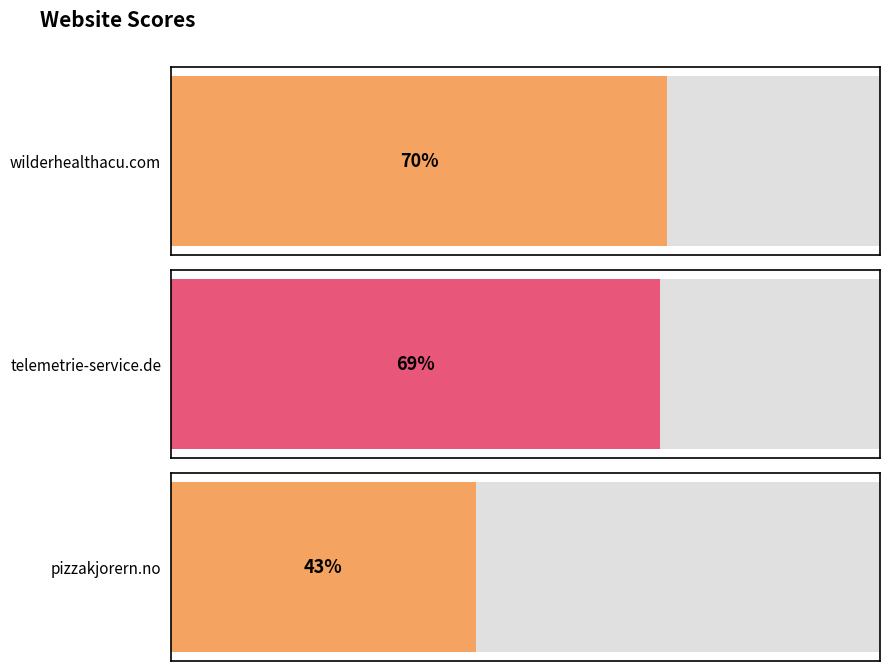

What is the change in value from wilderhealthacu.com to pizzakjorern.no?

-27